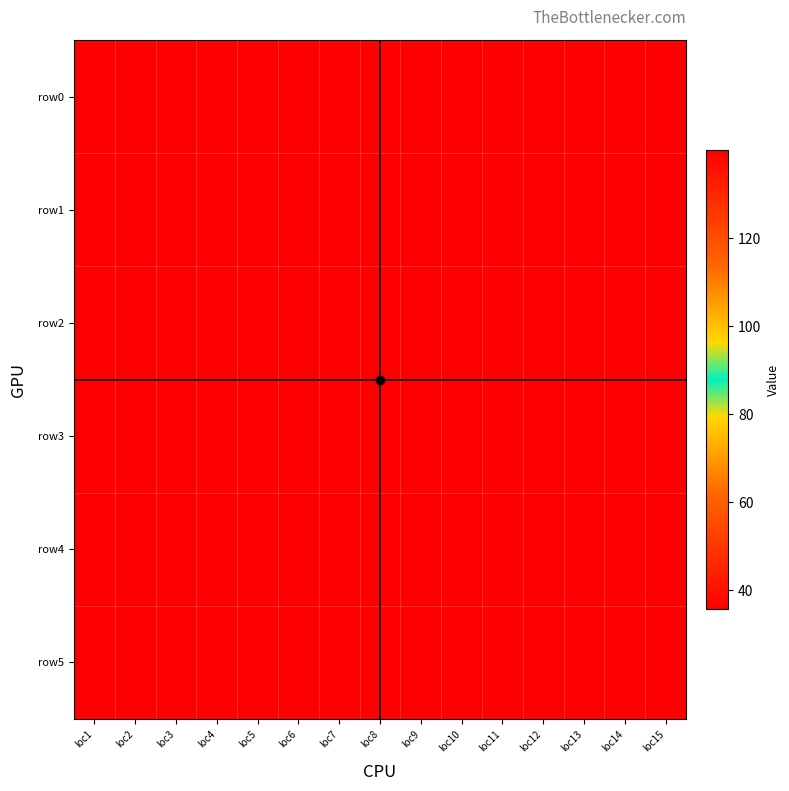

Which series has the largest range (max minus min)?

row3